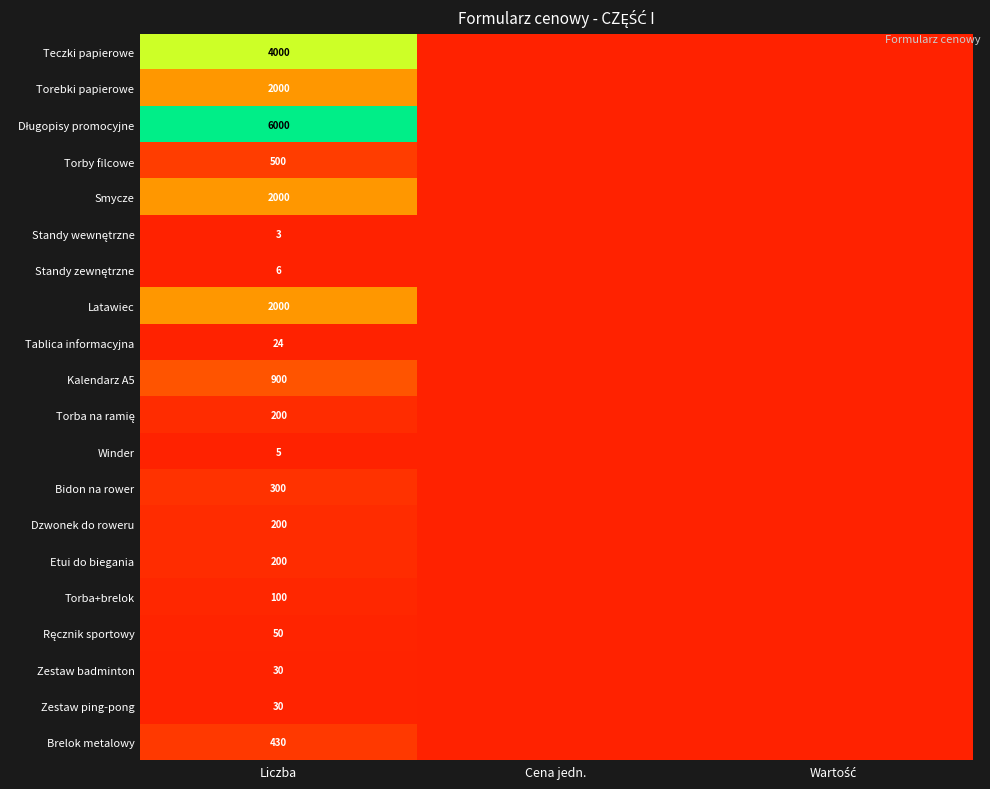

What is the difference between the highest and lowest values at Liczba?

5997